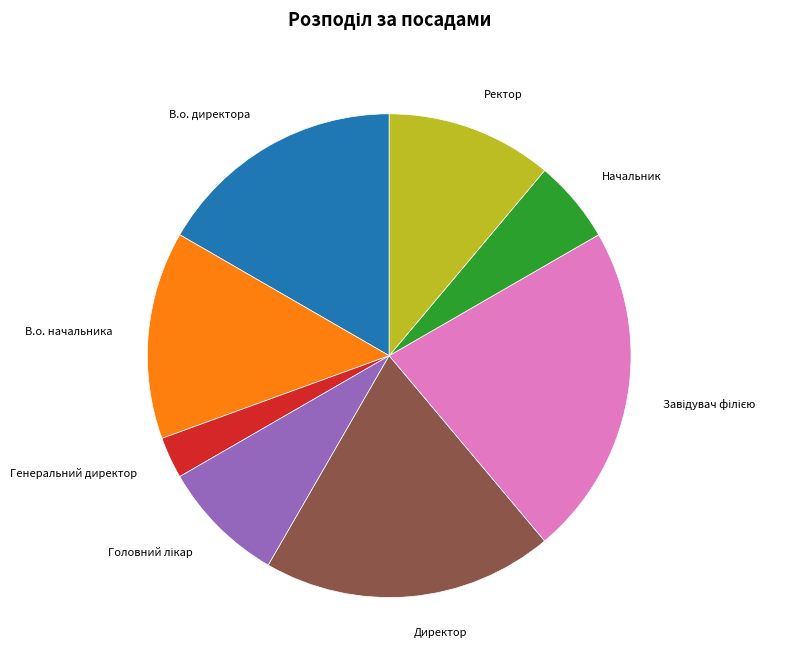

Is there any slice that represents more than half of the pie?

No